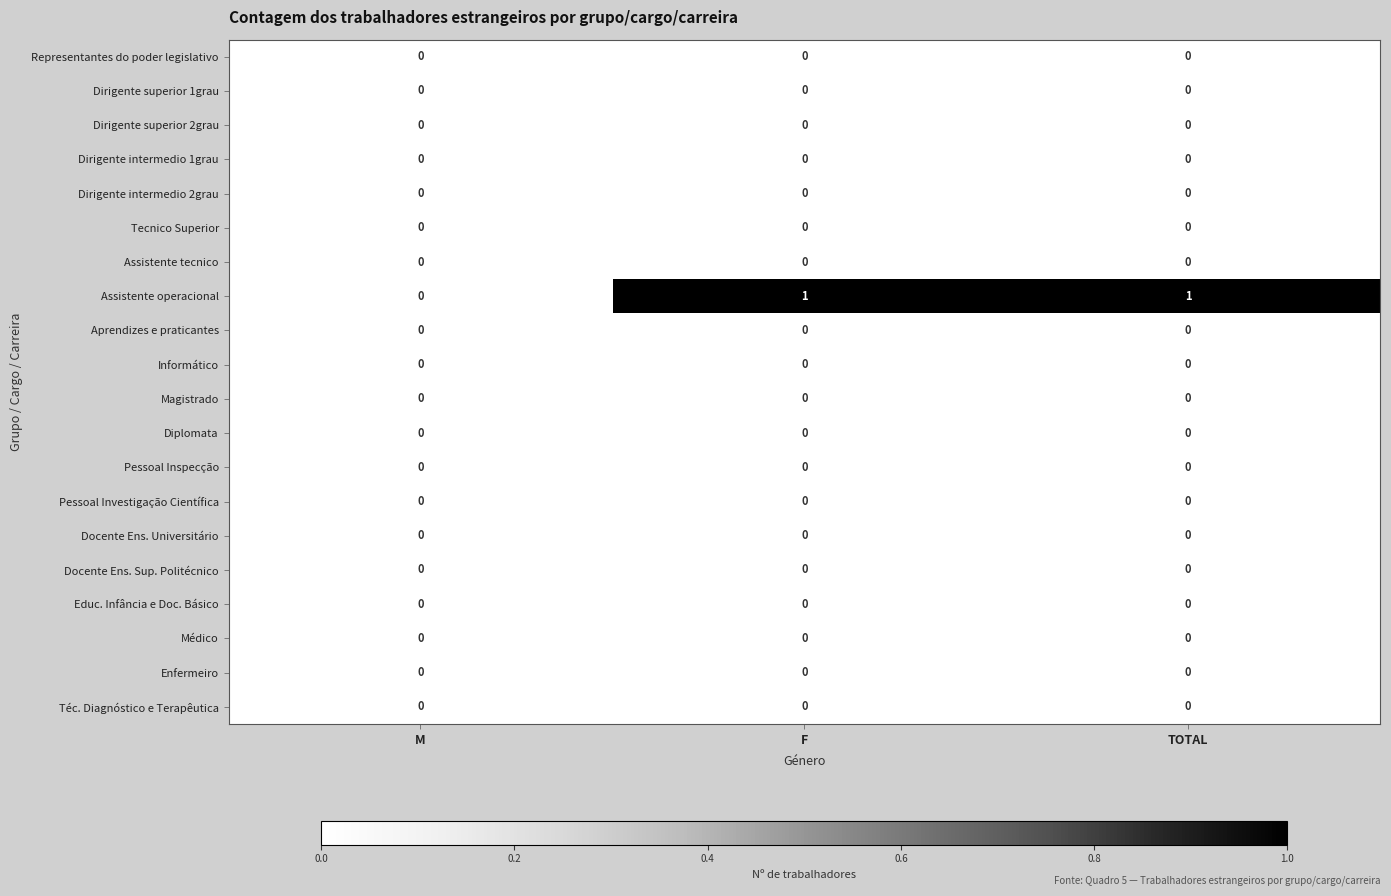

Which series changed the most between M and TOTAL?

Assistente operacional